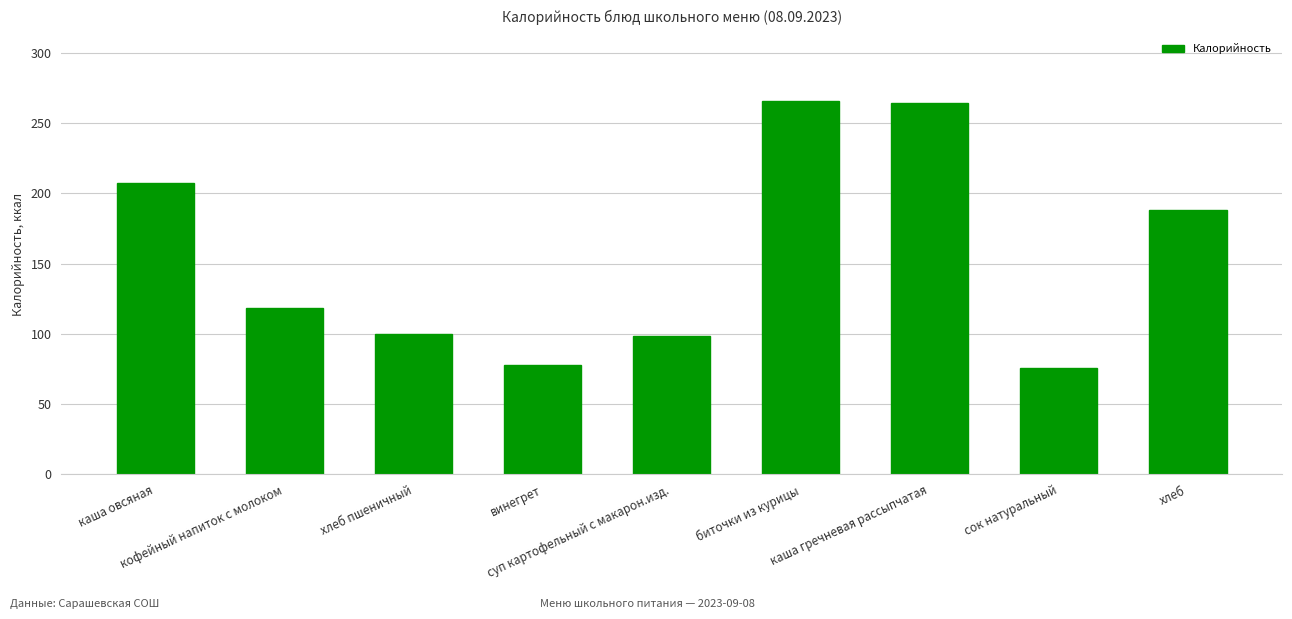

What is the change in value from каша овсяная to кофейный напиток с молоком?

-88.7